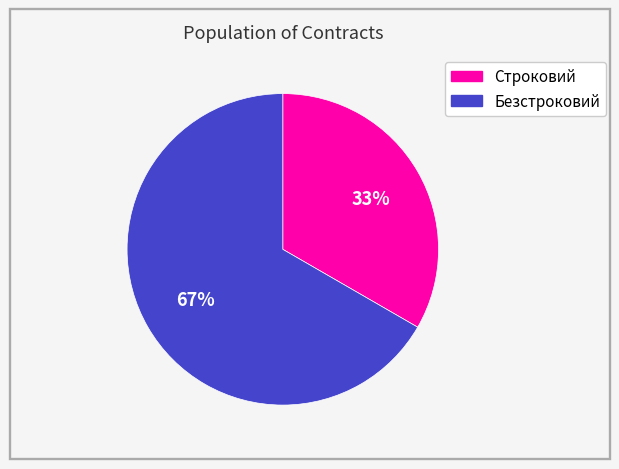

True or false: Строковий accounts for 45% of the total.

False